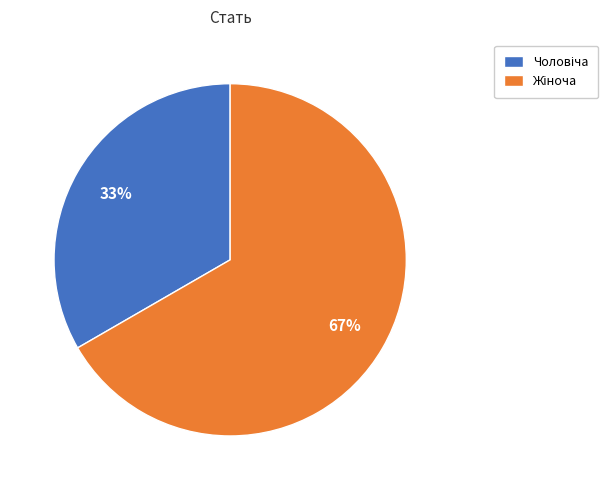

Is there any slice that represents more than half of the pie?

Yes